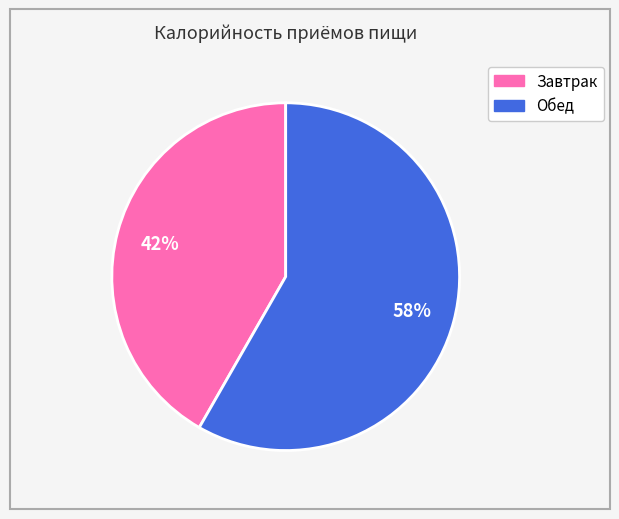

The Завтрак slice represents 30% of the pie. True or false?

False